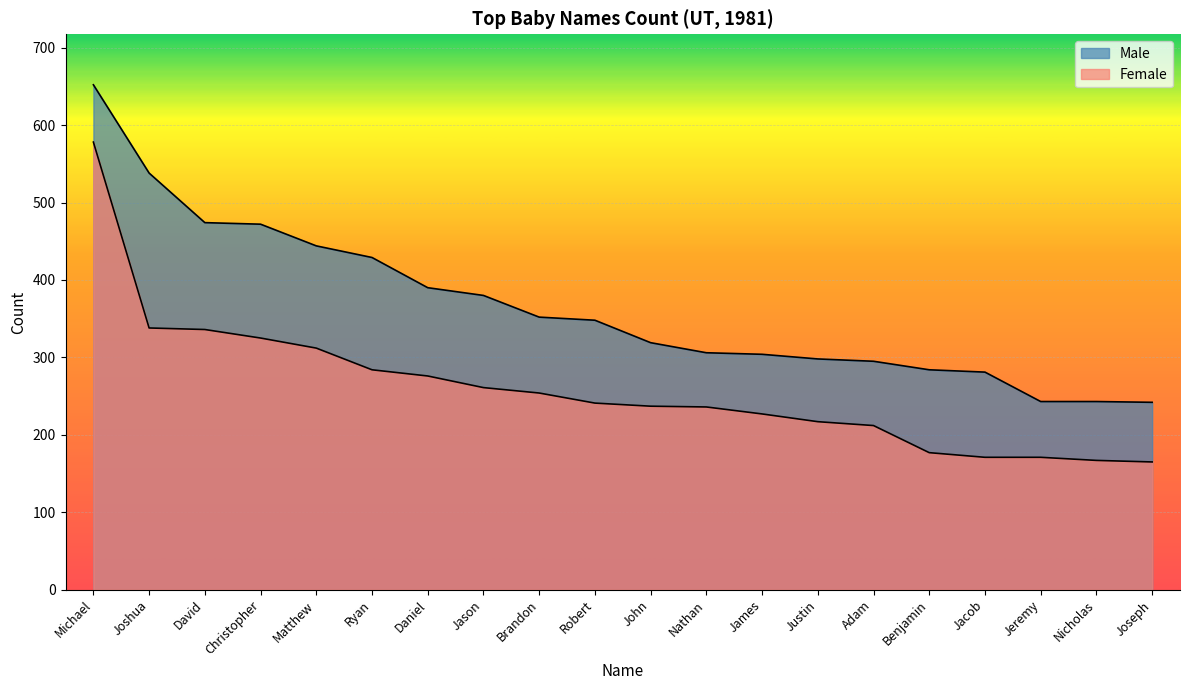

How many lines are shown in the chart?

2